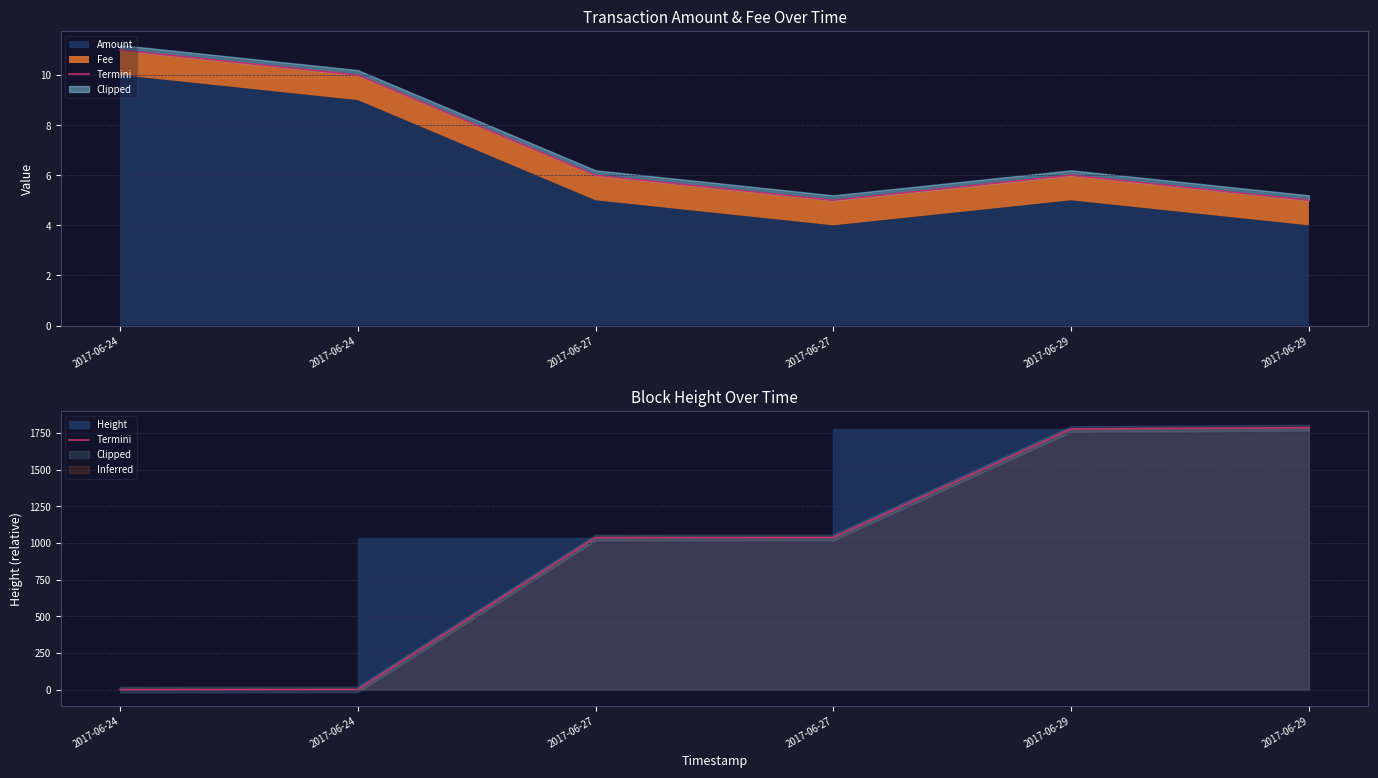

What is the average value?

940